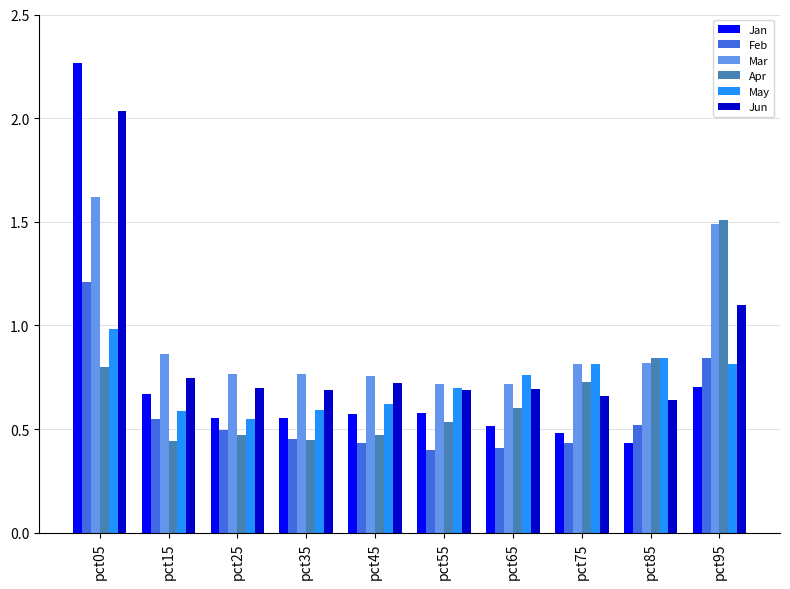

True or false: Feb has a value of 0.2 at pct15.

False